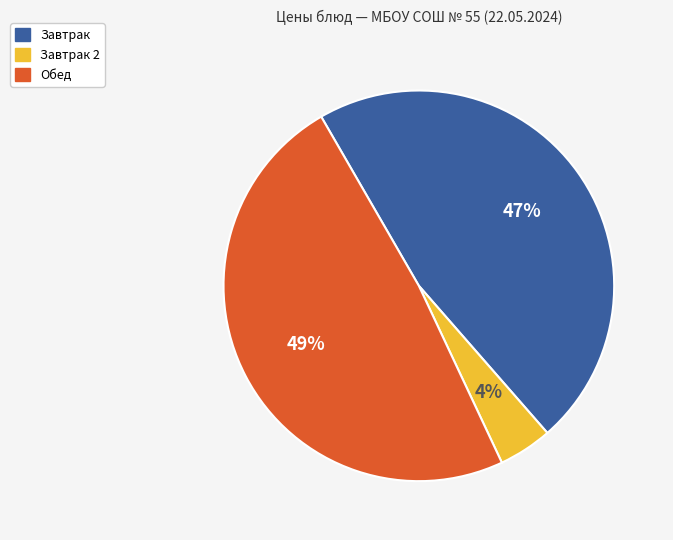

Which category has the biggest portion of the pie?

Обед